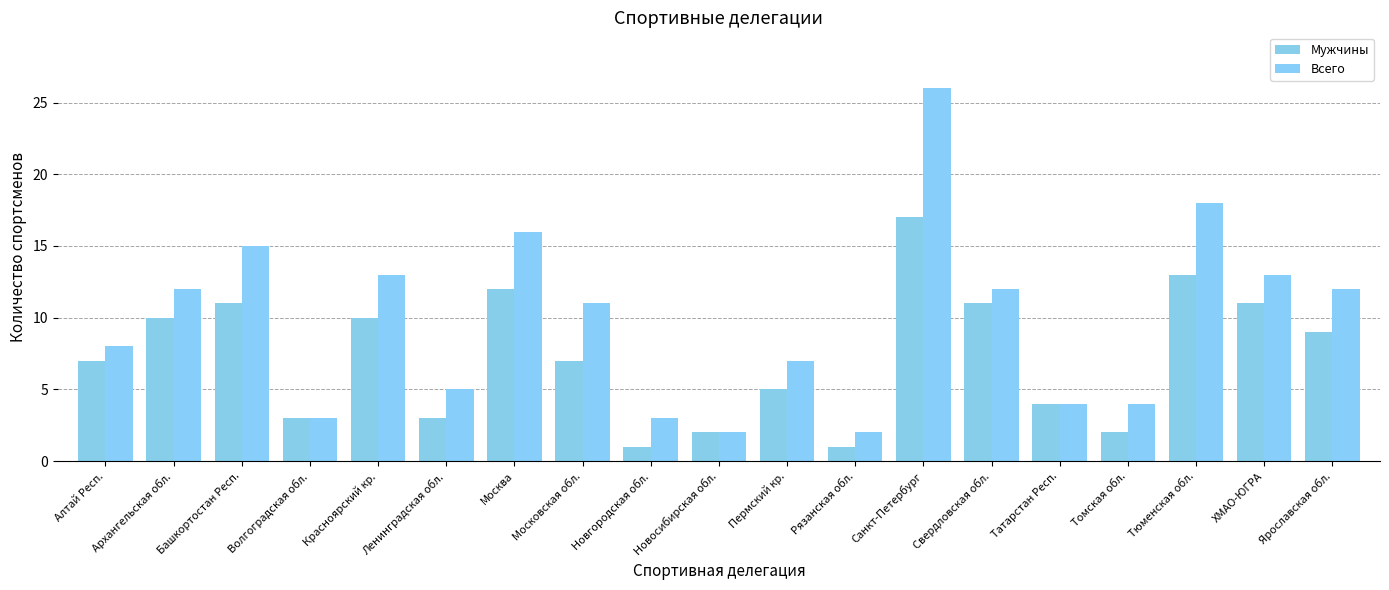

What is the label of the 10th bar from the left?

Новосибирская обл.